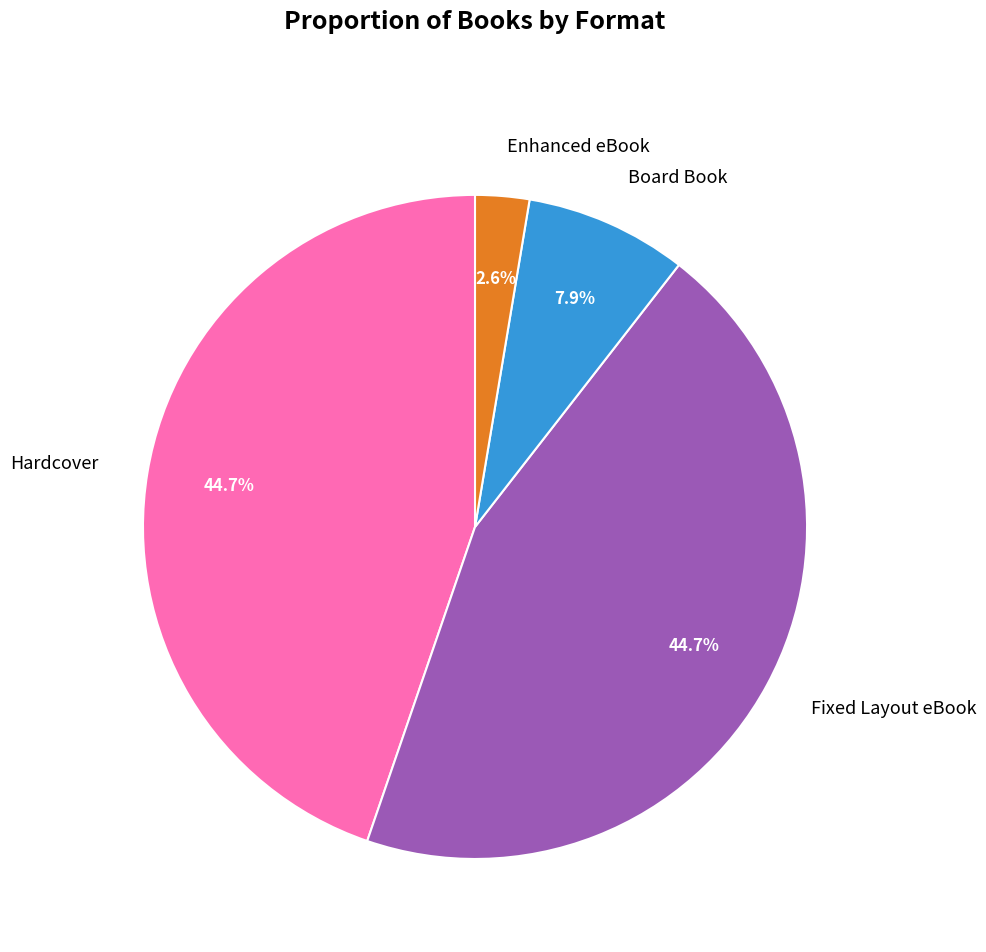

Is there any slice that represents more than half of the pie?

No